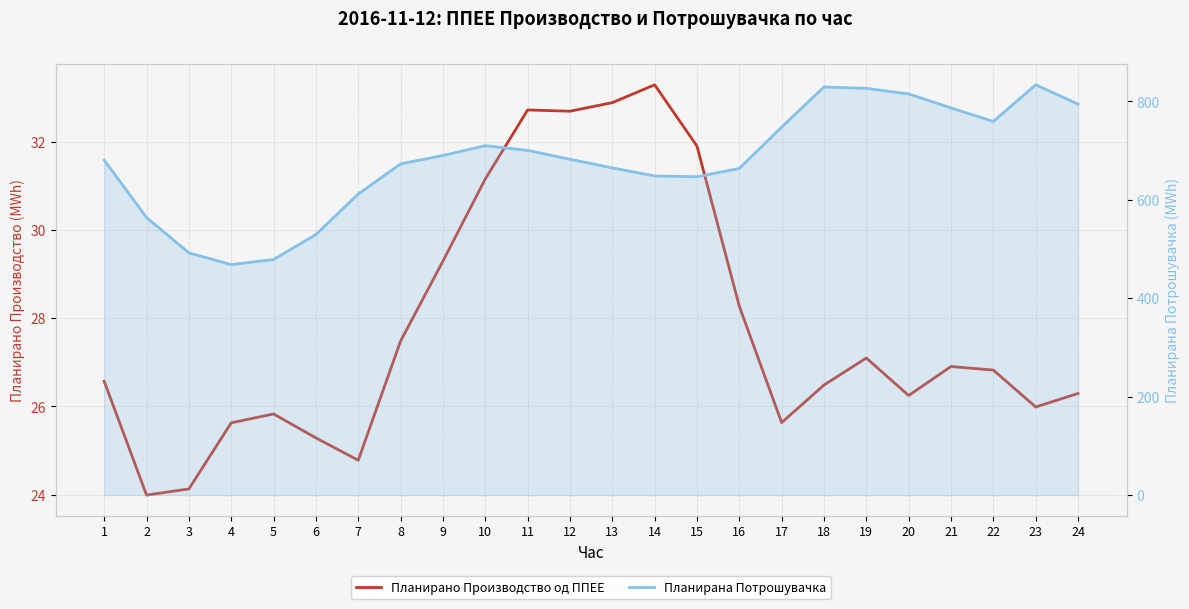

What is the greatest value displayed?

833.6